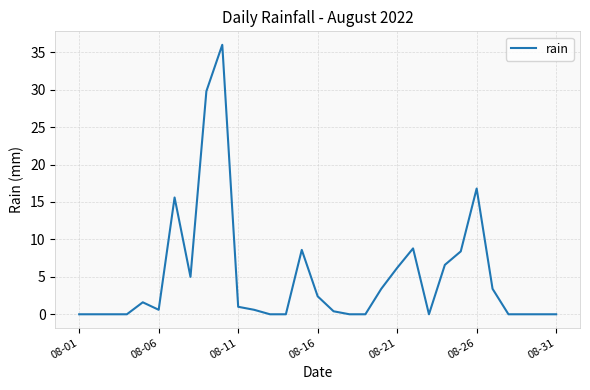

What is the difference between the maximum and minimum values?

36.0